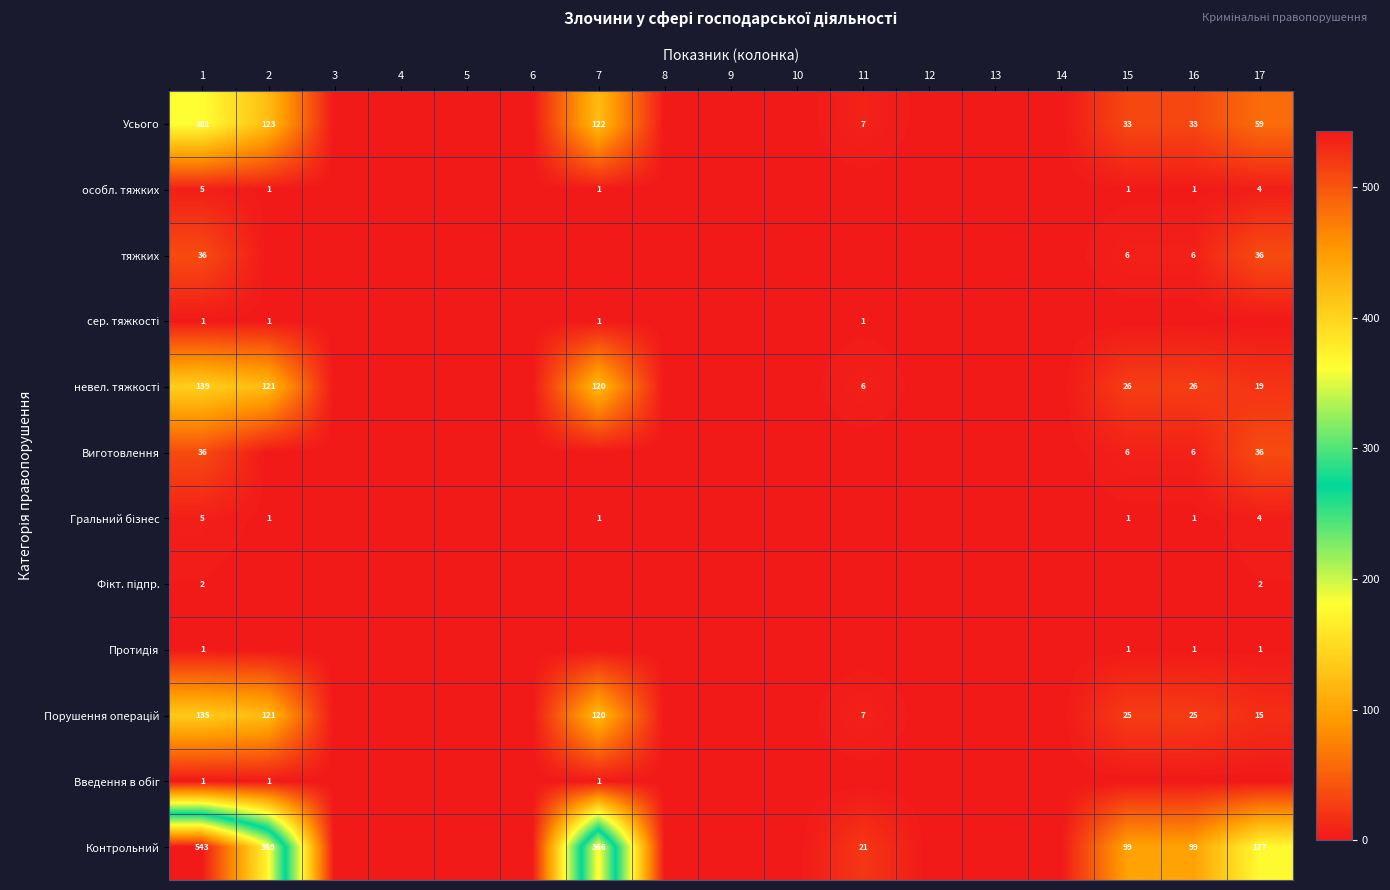

The value of особл. тяжких at 1 is 8. True or false?

False